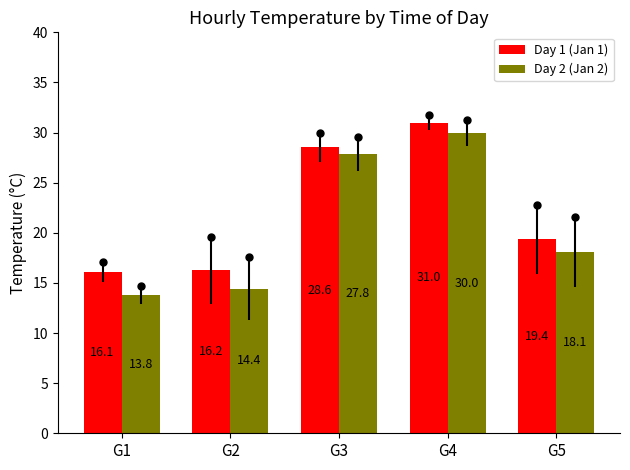

What are all the series names shown in the legend?

Day 1 (Jan 1), Day 2 (Jan 2)